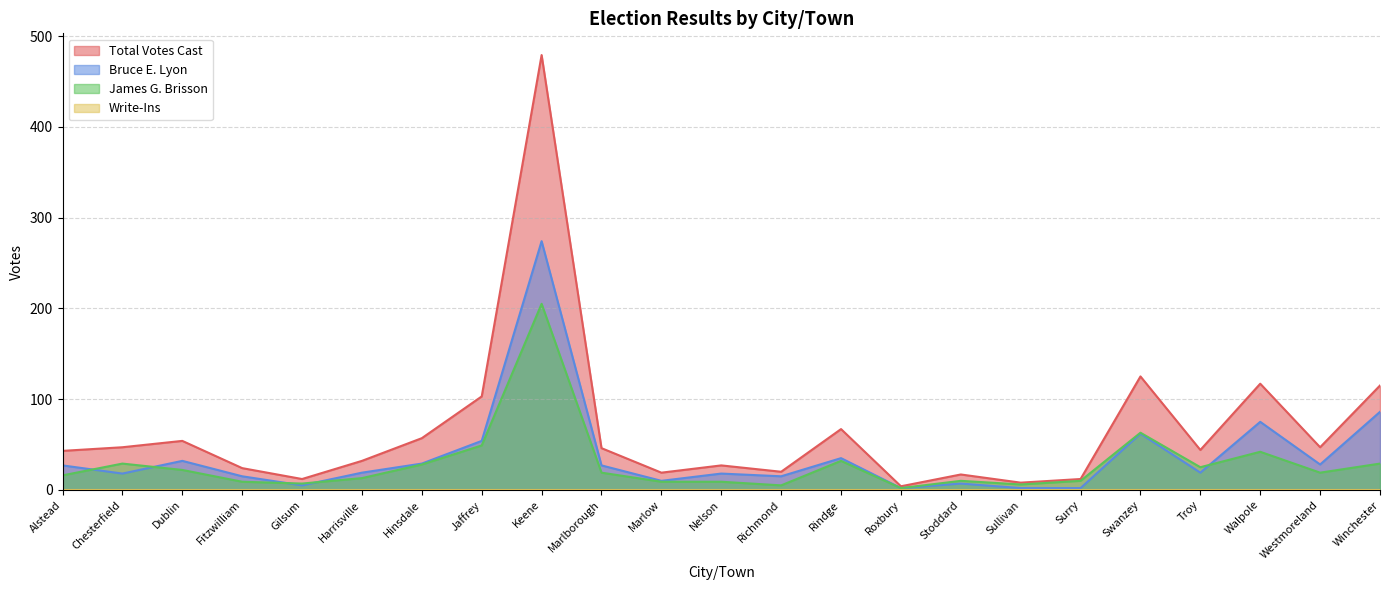

True or false: James G. Brisson has more than 0 interior local peaks.

True